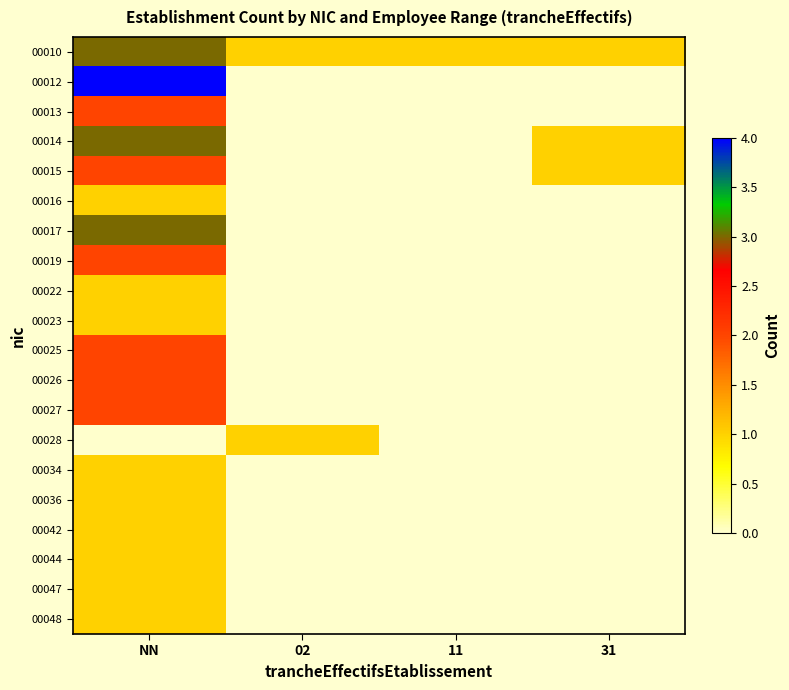

Reading right to left, transcribe all the data shown in this chart.

00010: 31=1	11=1	02=1	NN=3
00012: 31=0	11=0	02=0	NN=4
00013: 31=0	11=0	02=0	NN=2
00014: 31=1	11=0	02=0	NN=3
00015: 31=1	11=0	02=0	NN=2
00016: 31=0	11=0	02=0	NN=1
00017: 31=0	11=0	02=0	NN=3
00019: 31=0	11=0	02=0	NN=2
00022: 31=0	11=0	02=0	NN=1
00023: 31=0	11=0	02=0	NN=1
00025: 31=0	11=0	02=0	NN=2
00026: 31=0	11=0	02=0	NN=2
00027: 31=0	11=0	02=0	NN=2
00028: 31=0	11=0	02=1	NN=0
00034: 31=0	11=0	02=0	NN=1
00036: 31=0	11=0	02=0	NN=1
00042: 31=0	11=0	02=0	NN=1
00044: 31=0	11=0	02=0	NN=1
00047: 31=0	11=0	02=0	NN=1
00048: 31=0	11=0	02=0	NN=1